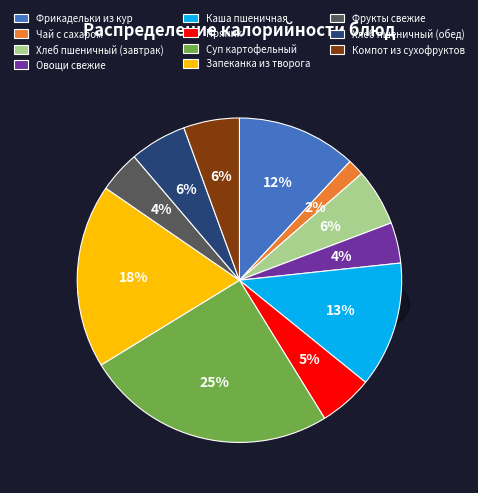

True or false: Пряник accounts for 13% of the total.

False